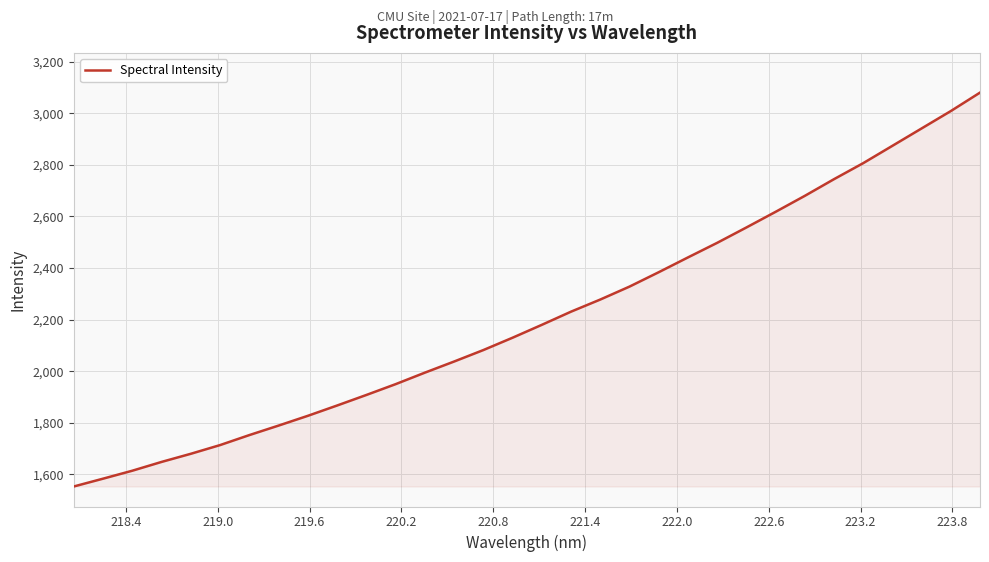

What is the minimum value shown in the chart?

1553.0